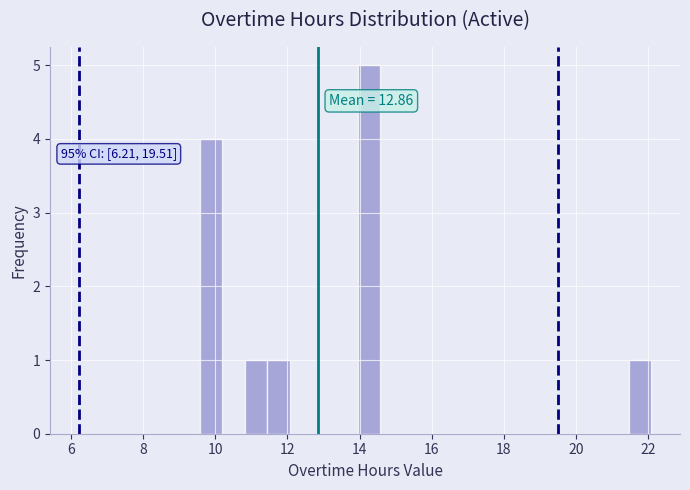

Read against the x-axis, roughly where is the centre of the tallest bar?

14.2